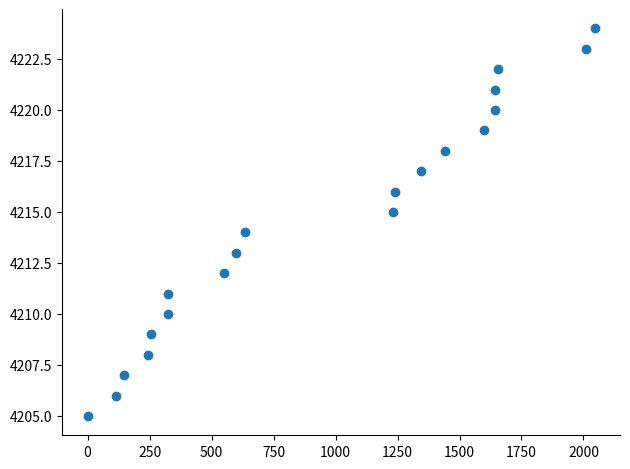

What is the range of X values (max minus min)?

2045